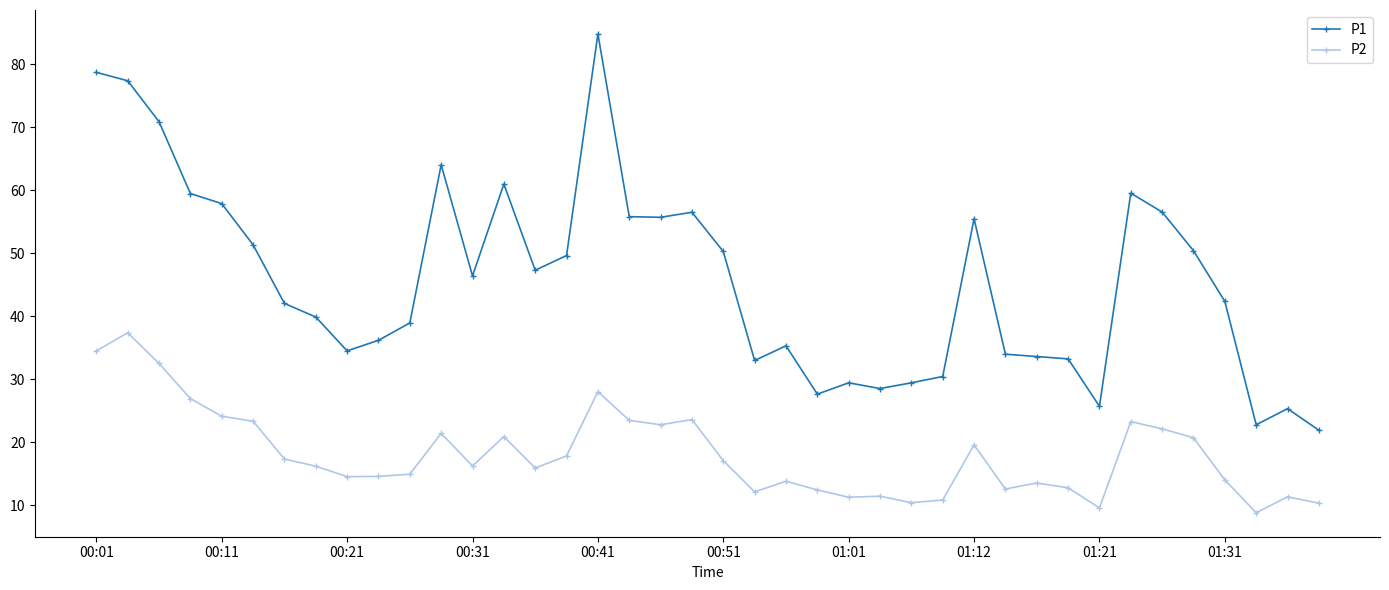

True or false: P1 has more than 0 interior local peaks.

True